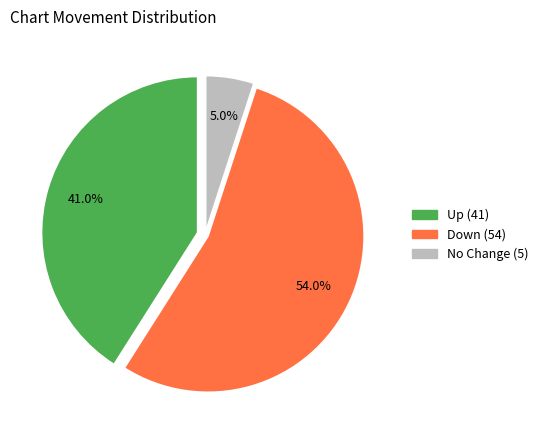

Is there a majority slice in this chart?

Yes